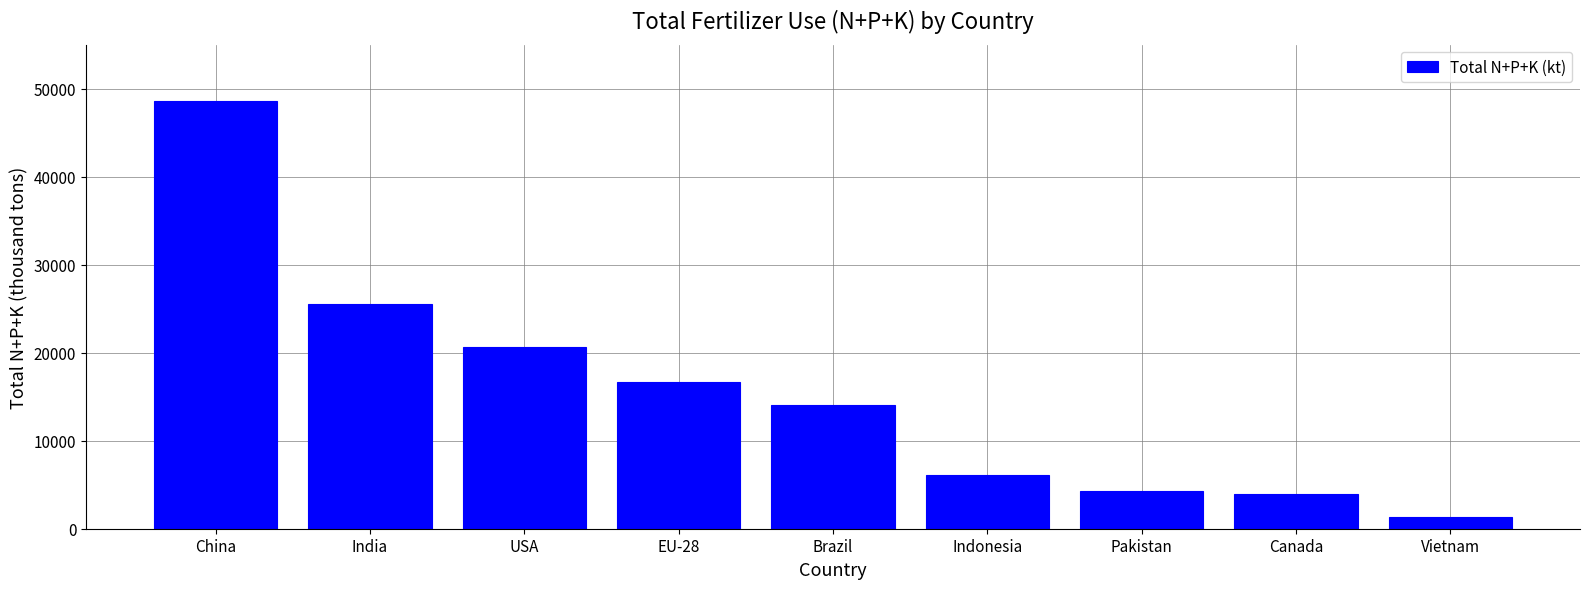

What is the minimum value shown in the chart?

1354.0